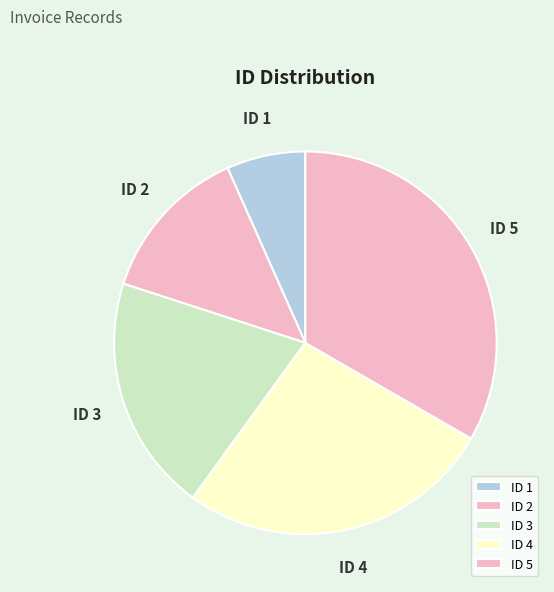

True or false: ID 1 accounts for 7% of the total.

True